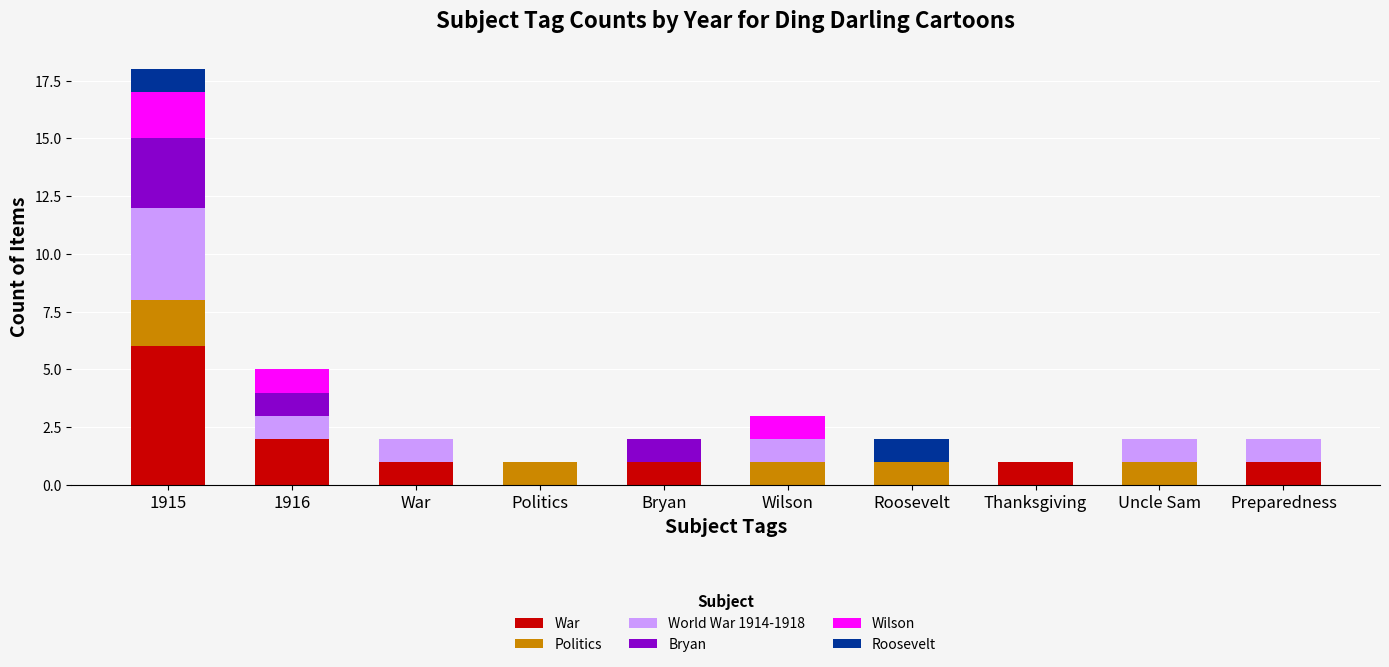

Does the chart contain stacked bars?

Yes